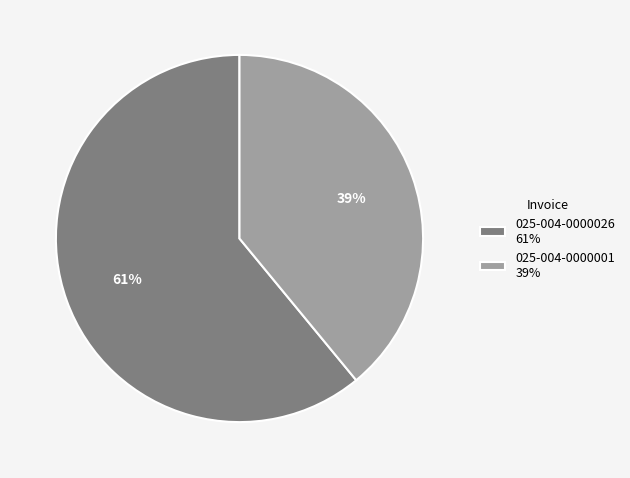

How many slices are in this pie chart?

2